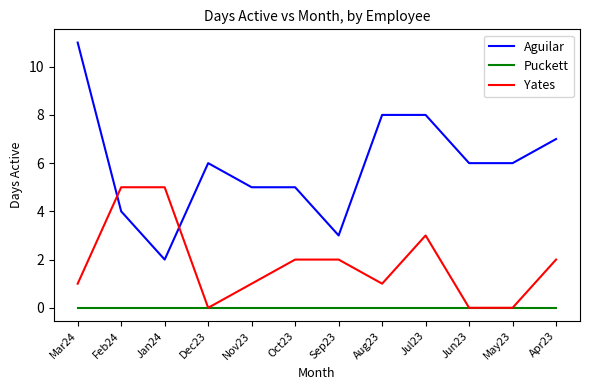

What value does the Aguilar series have at May23?

6